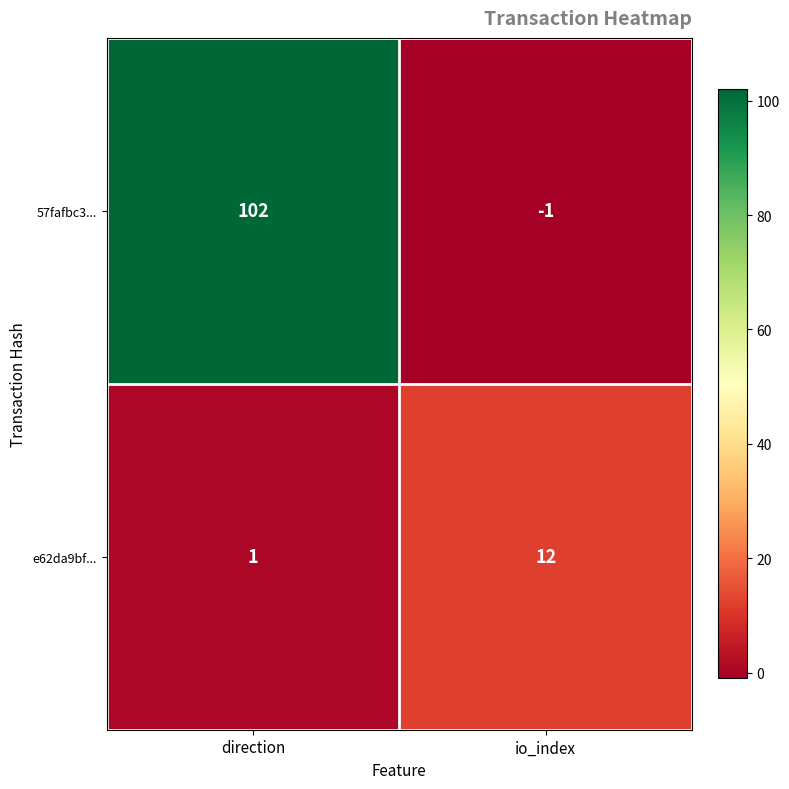

Which label corresponds to the largest value in the chart?

direction